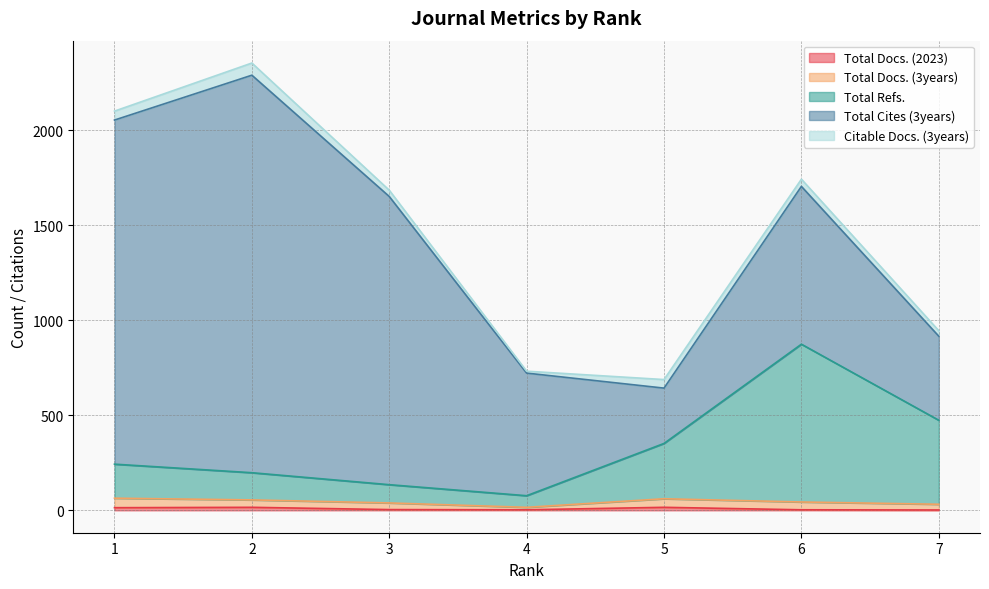

True or false: Total Refs. and Total Docs. (3years) cross at least once.

False